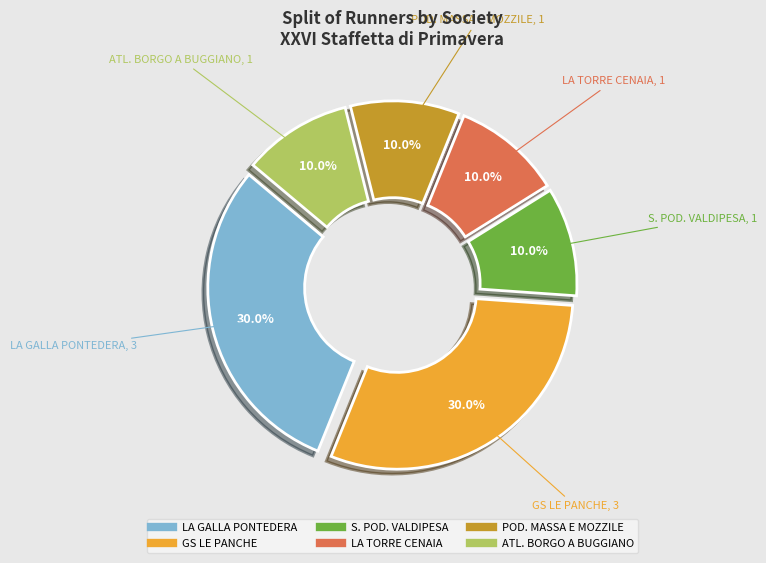

Count the number of slices in the pie.

6